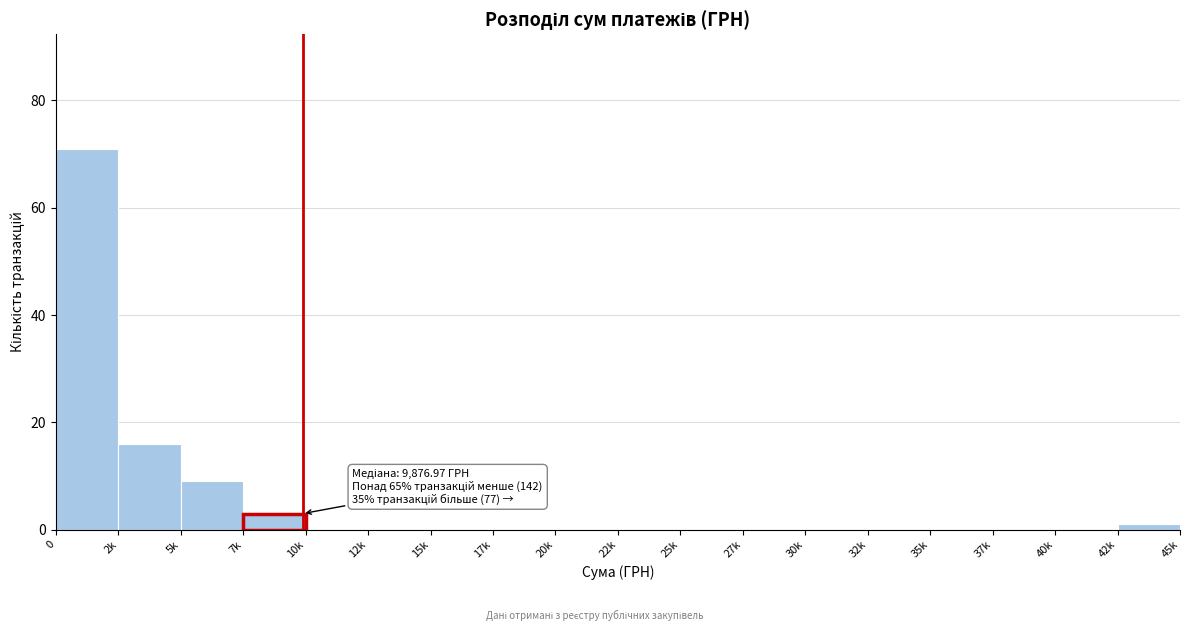

Reading left to right, transcribe all the data shown in this chart.

0=71	2k=16	5k=9	7k=3	10k=0	12k=0	15k=0	17k=0	20k=0	22k=0	25k=0	27k=0	30k=0	32k=0	35k=0	37k=0	40k=0	42k=1